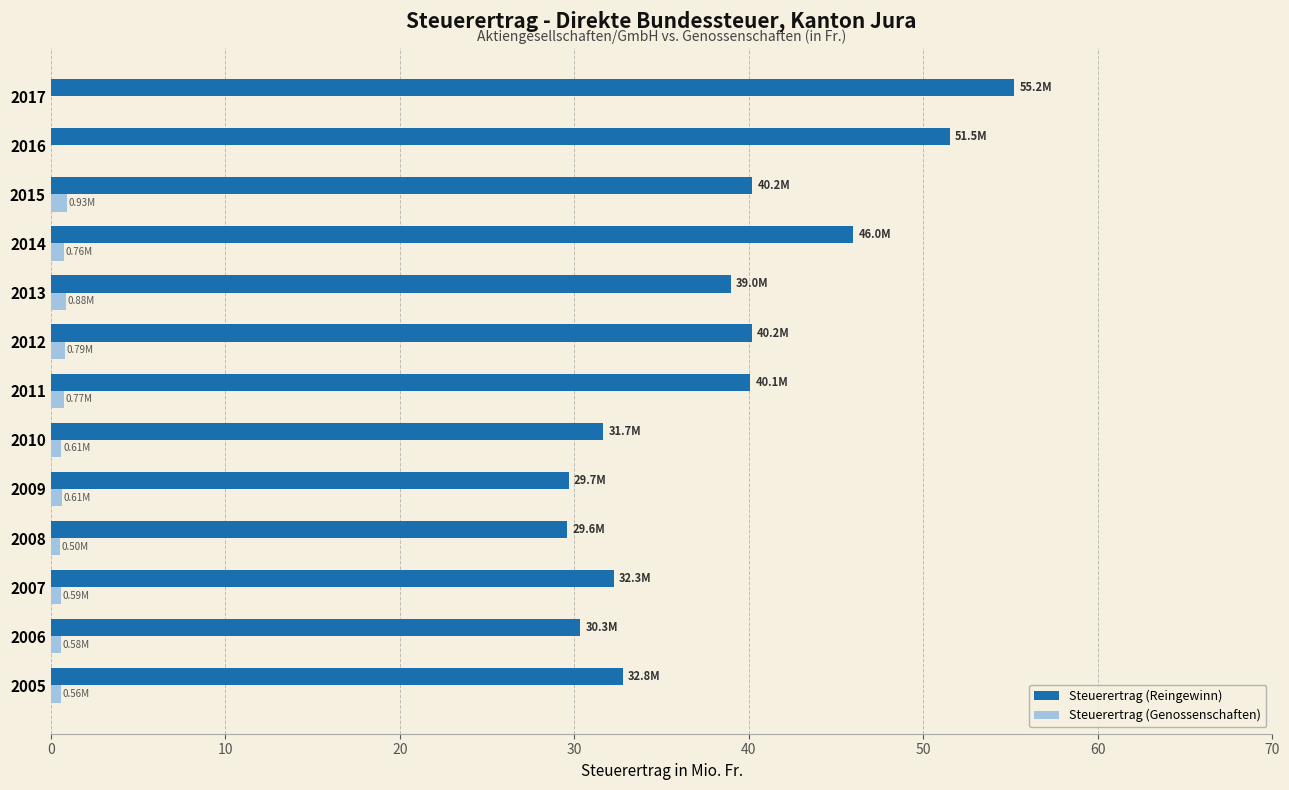

At which category is the sum across all series the highest?

2017